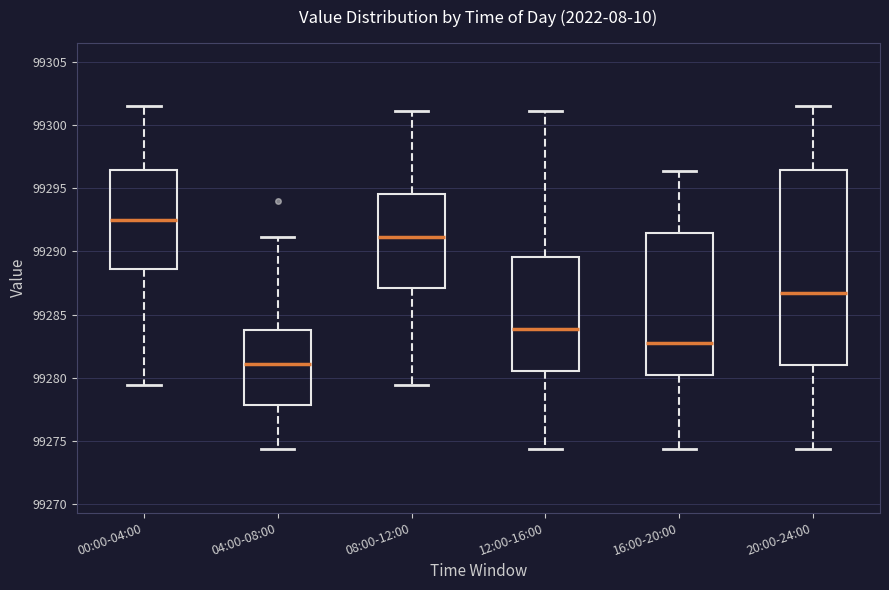

Comparing the boxes themselves (not the whiskers), which one is the tallest?

20:00-24:00